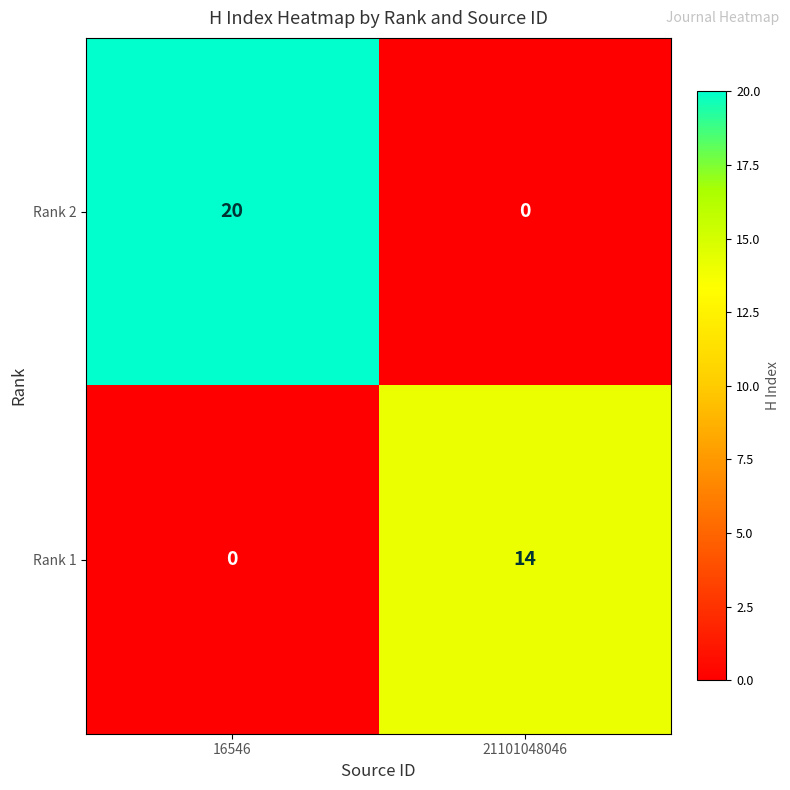

What is the difference between the highest and lowest values at 21101048046?

14